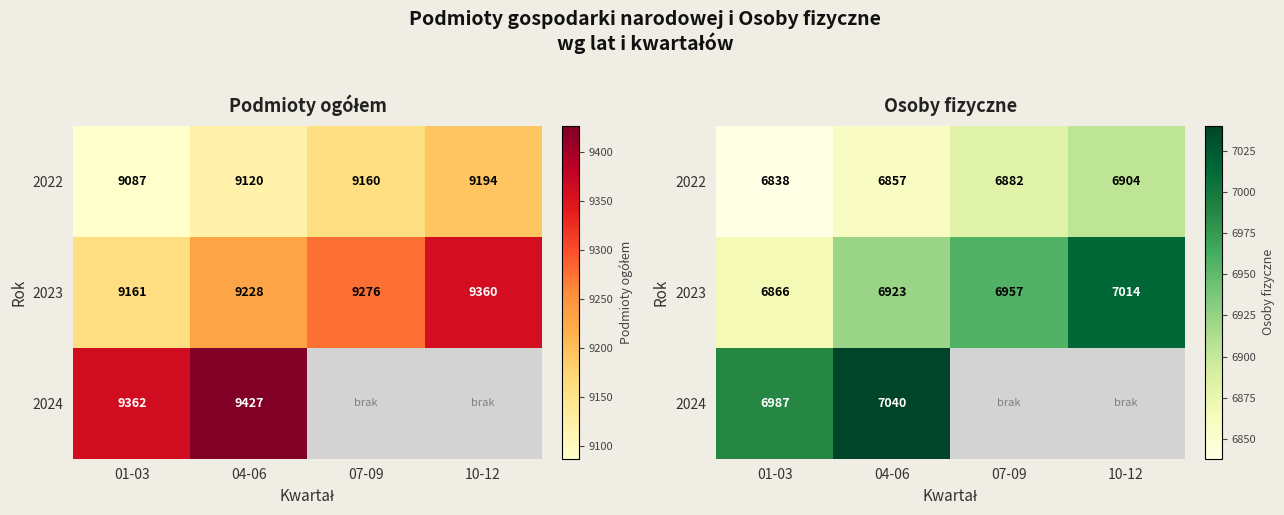

Rank the series by their maximum value, from lowest to highest.

2022, 2023, 2024